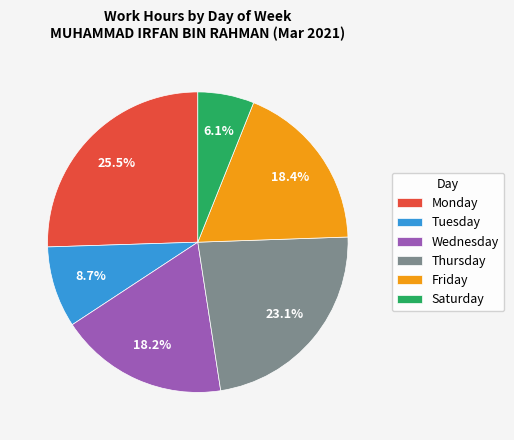

Is there any slice that represents more than half of the pie?

No